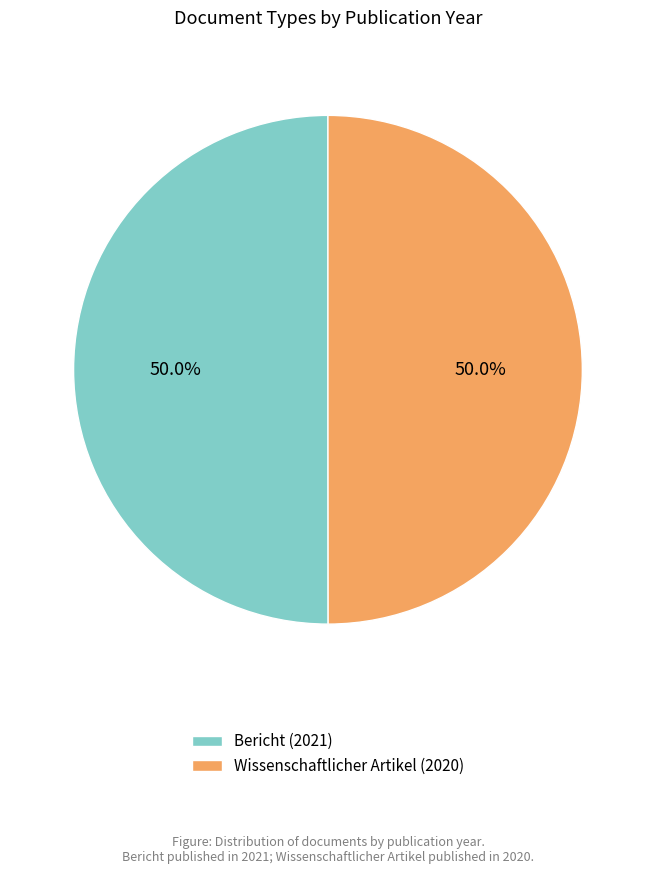

Is it true that Bericht (2021) is 59% of the pie?

False